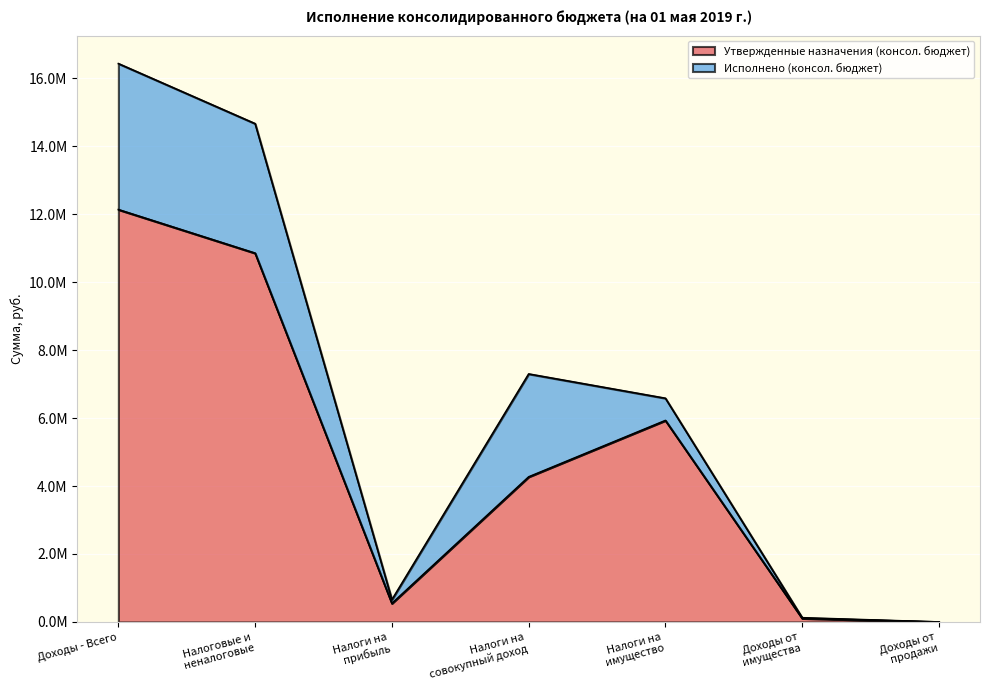

What is the change in value from Налоговые и
неналоговые to Налоги на
имущество?

-4921300.0